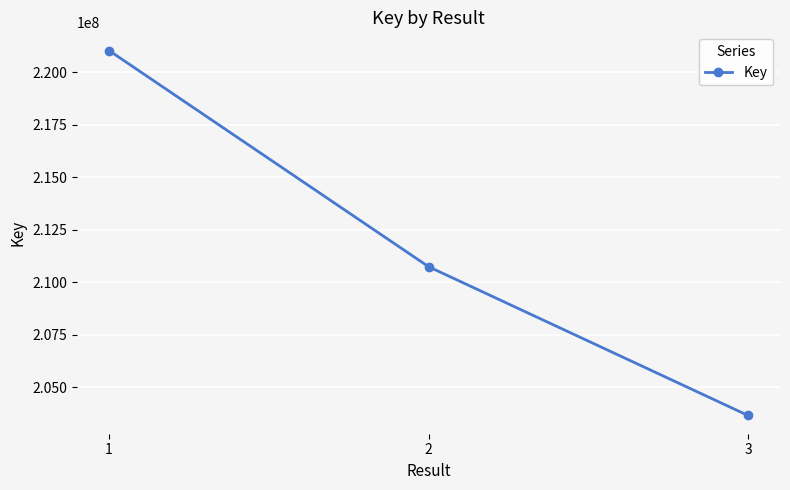

Which has a higher value, 3 or 1?

1